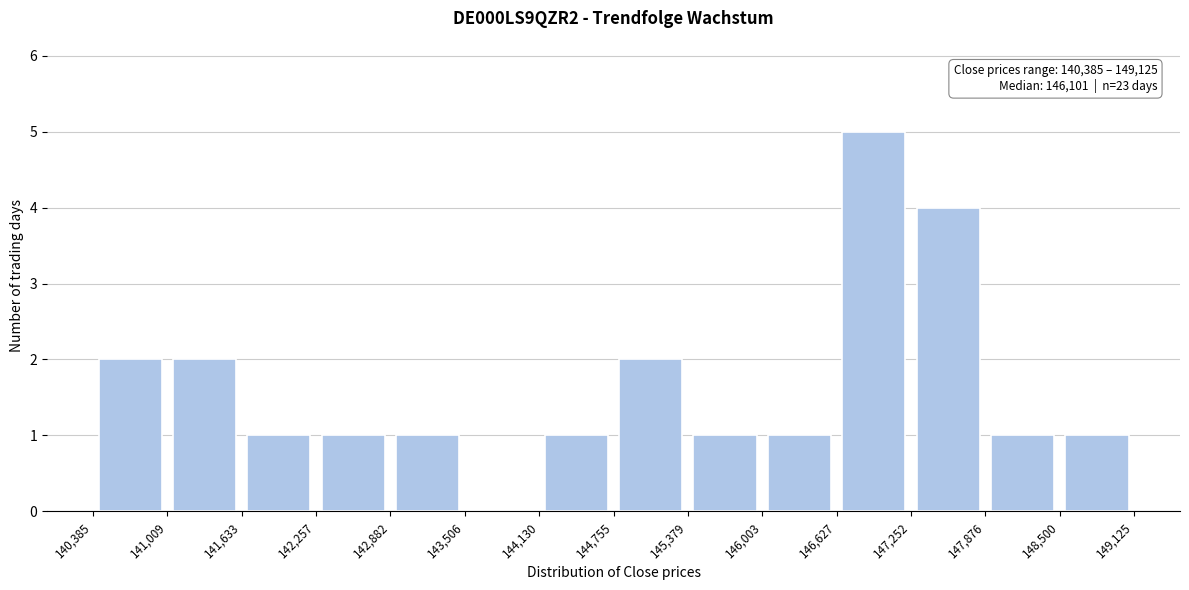

Over which range of the x-axis is the bar tallest?

146,627 to 147,252